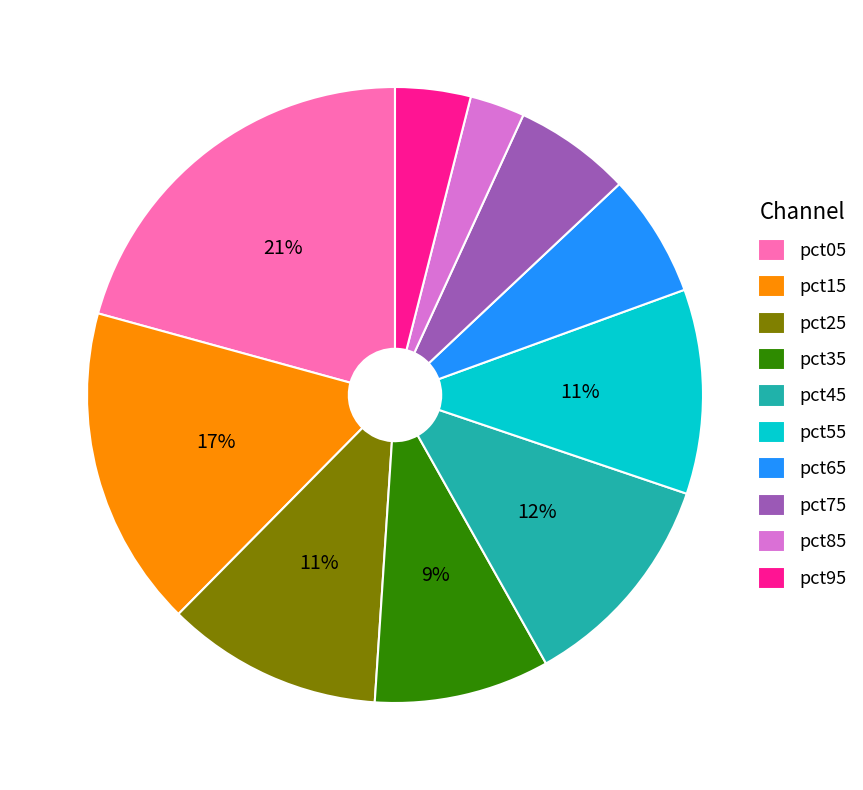

How many slices are in this pie chart?

10